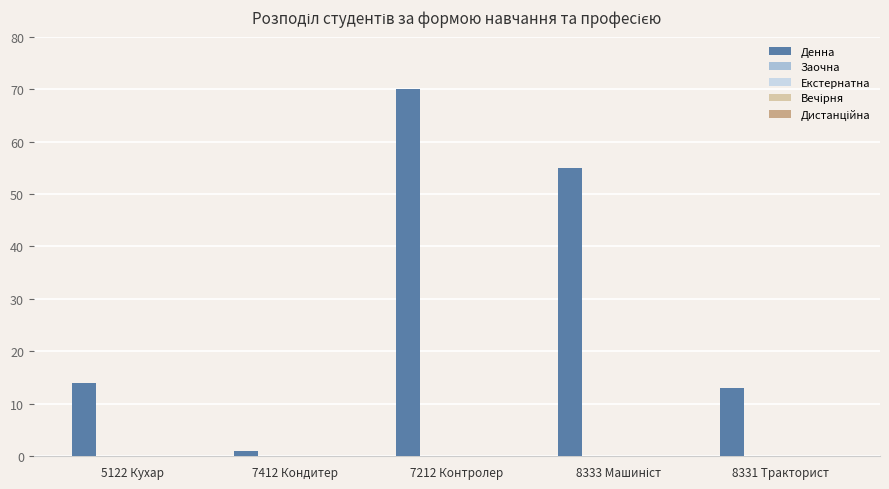

What is the greatest value displayed?

70